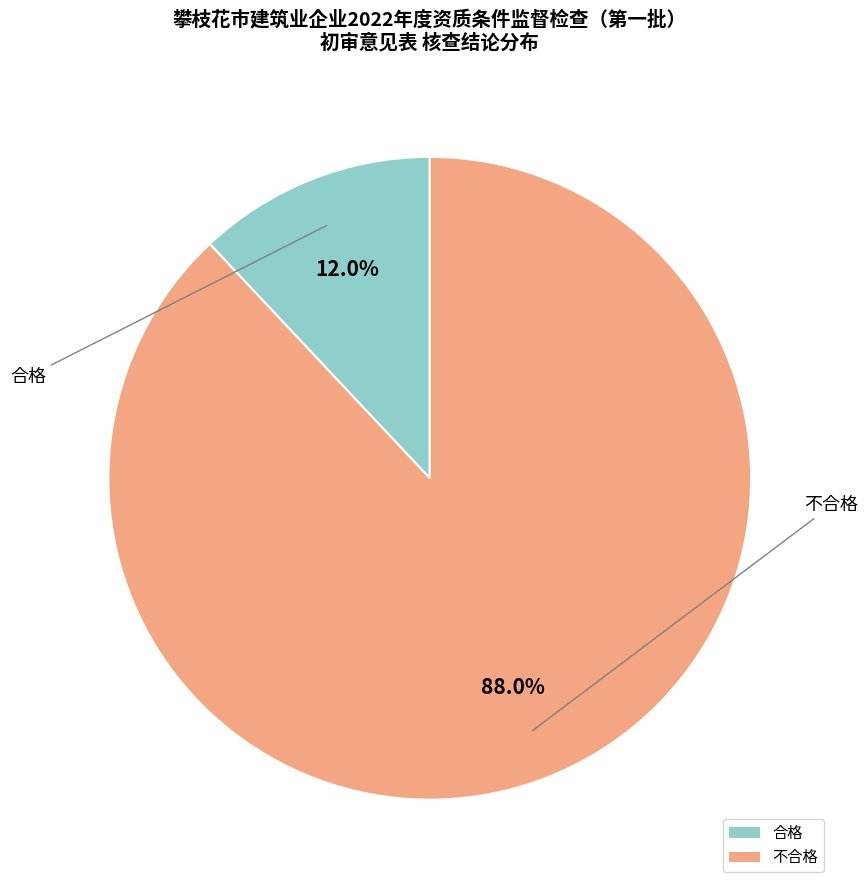

To the nearest percent, what percentage of the pie is 合格?

12%